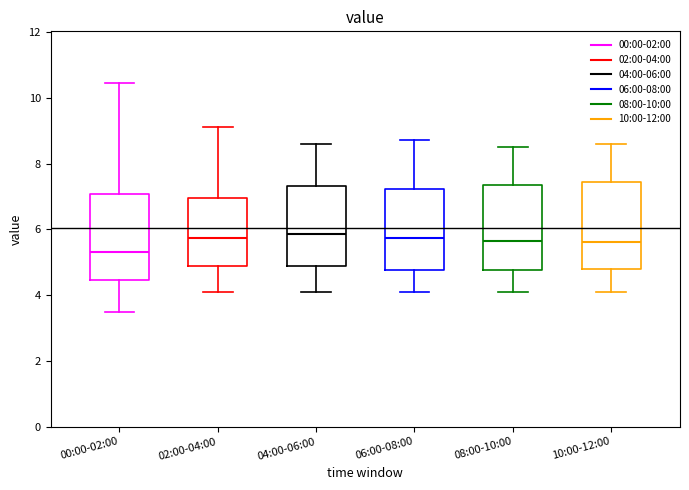

Where is the lower edge of the box for 00:00-02:00 on the y-axis? The values are not printed on the chart, so give them approximately, as read against the axis.

4.4